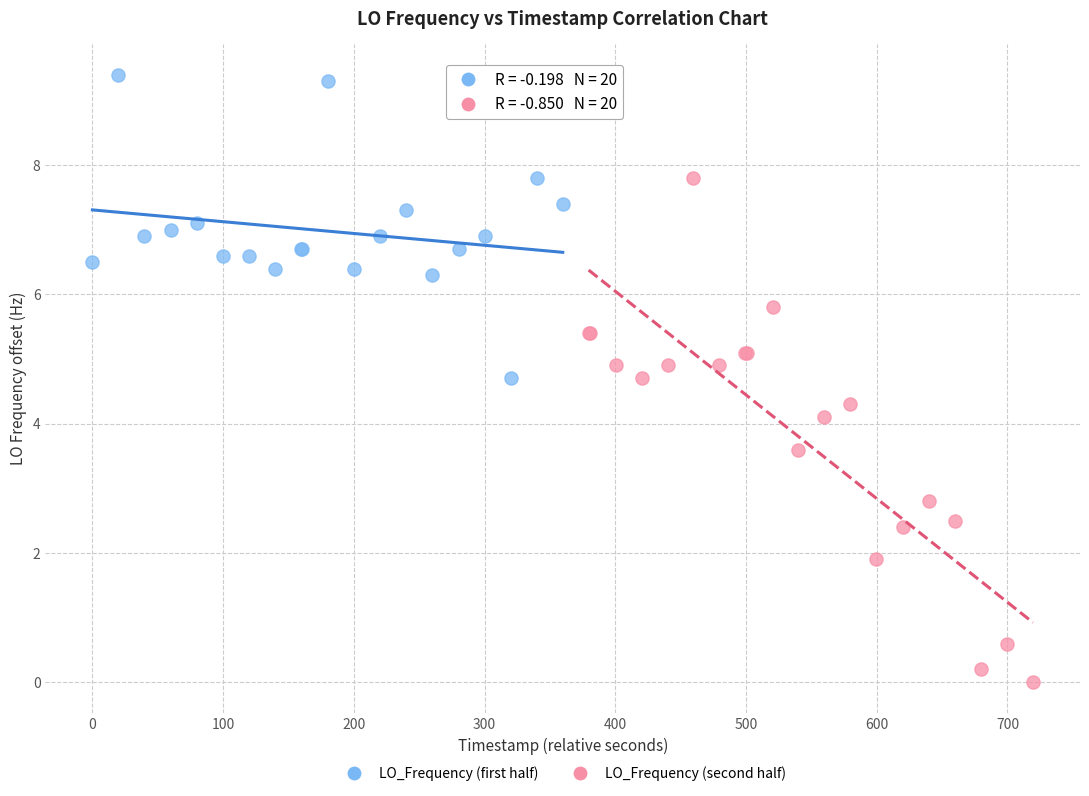

Which series reaches the minimum Y coordinate?

LO_Frequency (second half)